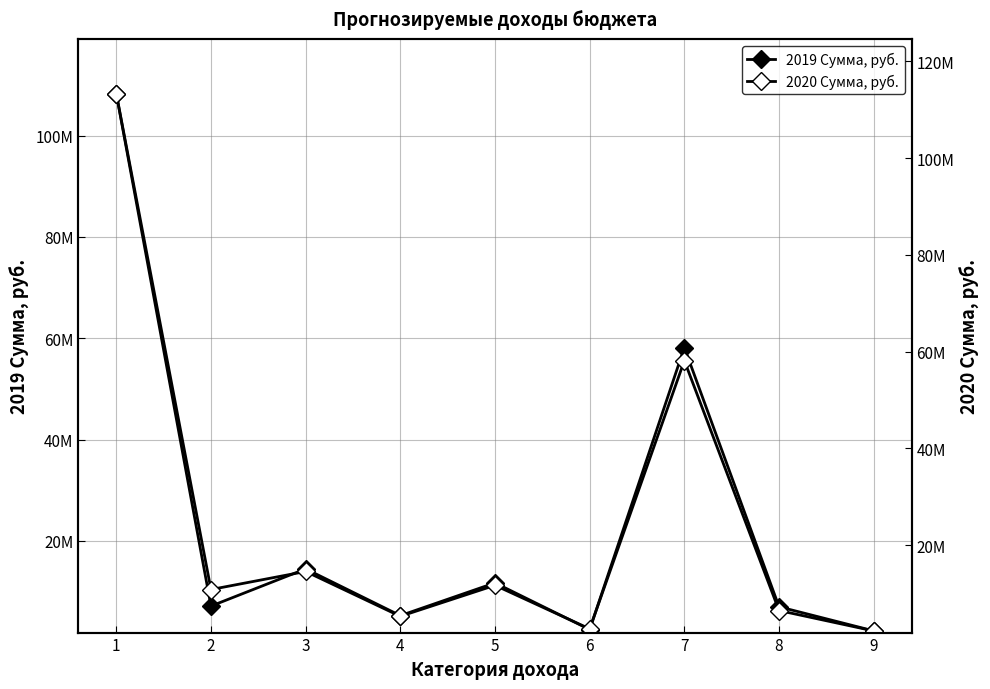

Where do 2020 Сумма, руб. and 2019 Сумма, руб. first cross each other?

8 and 9